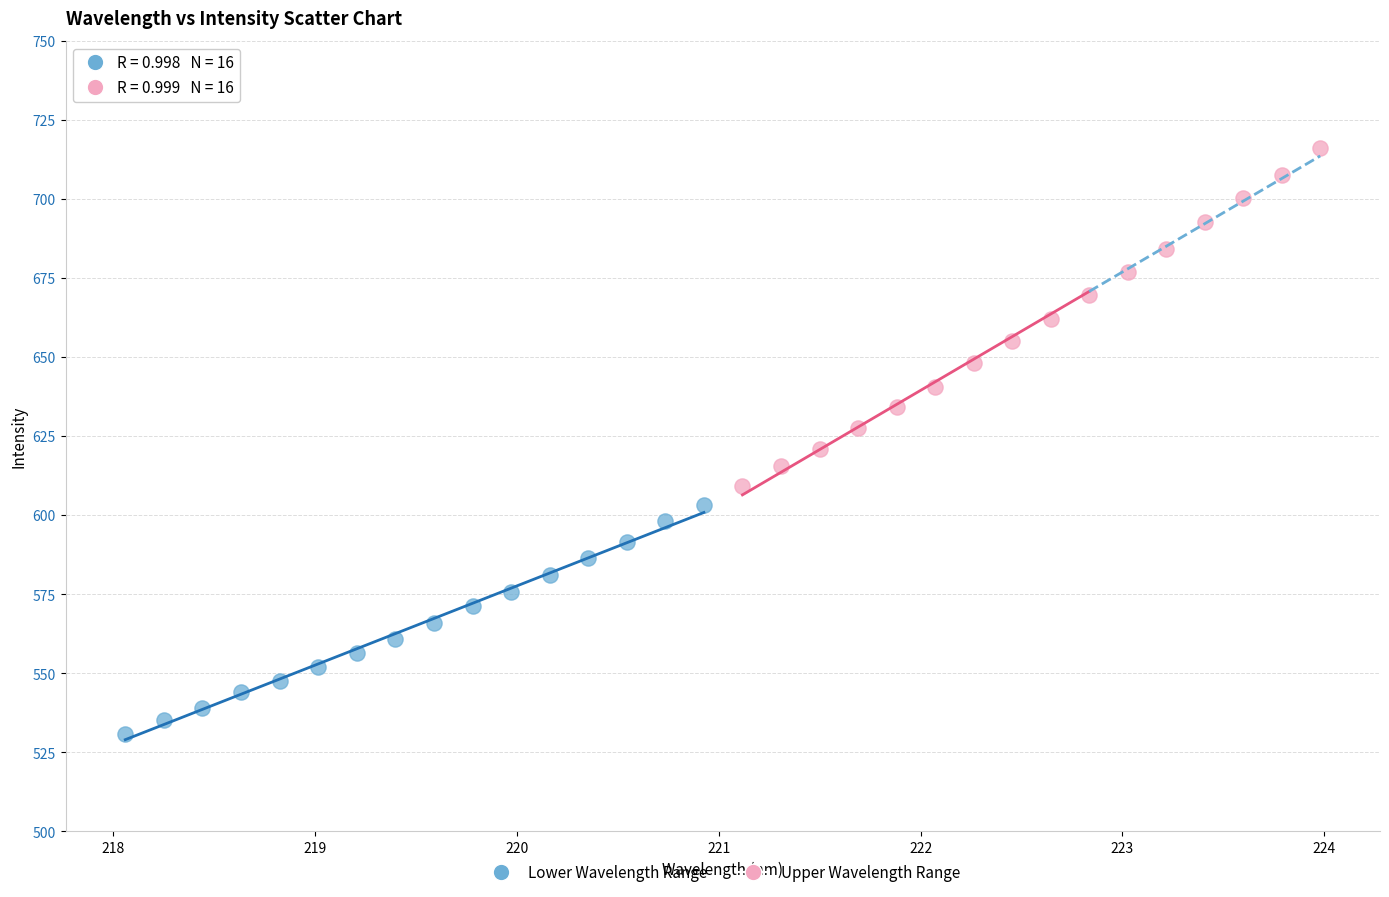

Which series reaches the maximum Y coordinate?

Upper Wavelength Range